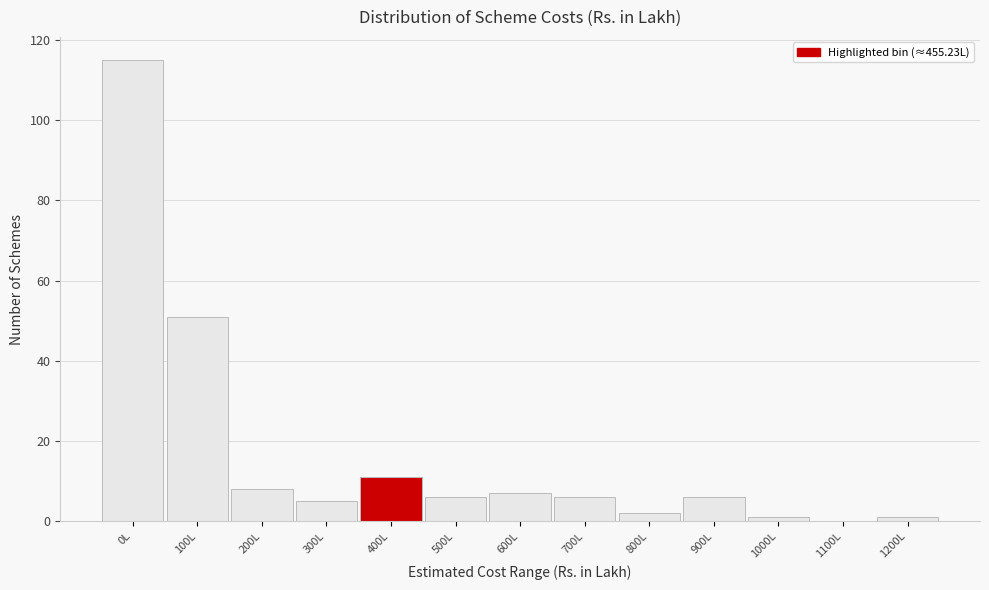

Reading left to right, transcribe all the data shown in this chart.

0L=115	100L=51	200L=8	300L=5	400L=11	500L=6	600L=7	700L=6	800L=2	900L=6	1000L=1	1100L=0	1200L=1